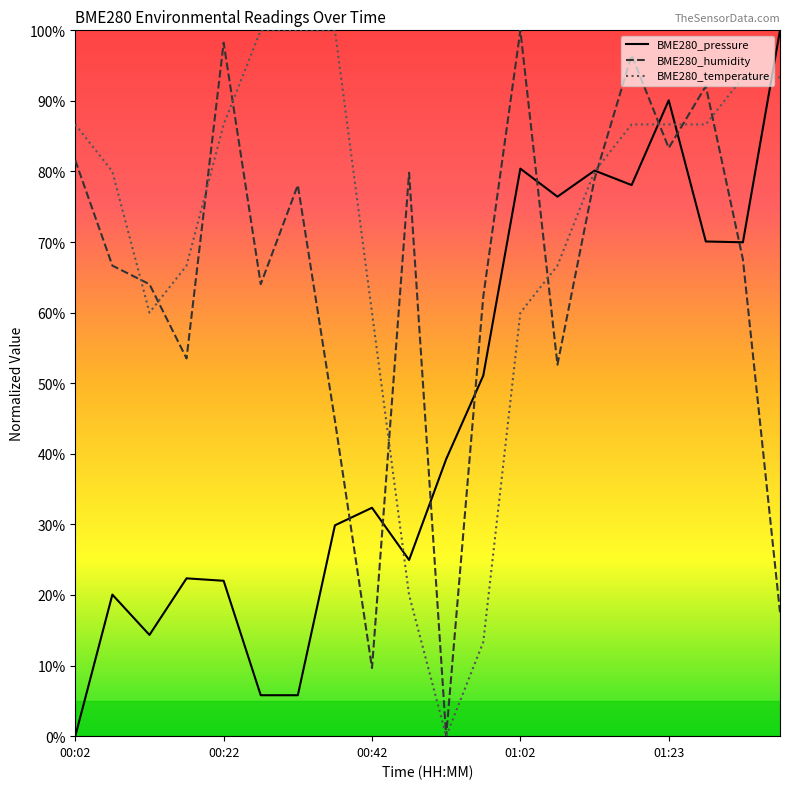

Rank the series by their maximum value, from highest to lowest.

BME280_pressure, BME280_humidity, BME280_temperature